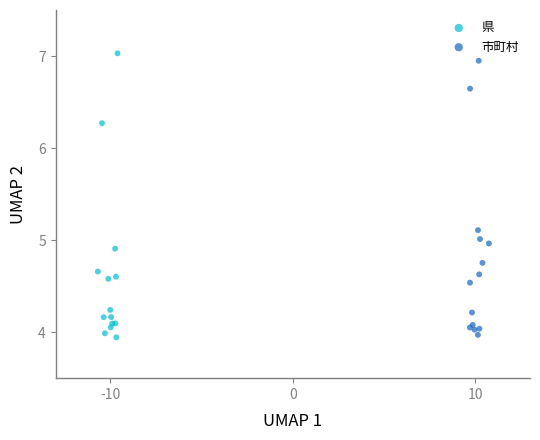

Which series has the largest Y range (max minus min)?

県